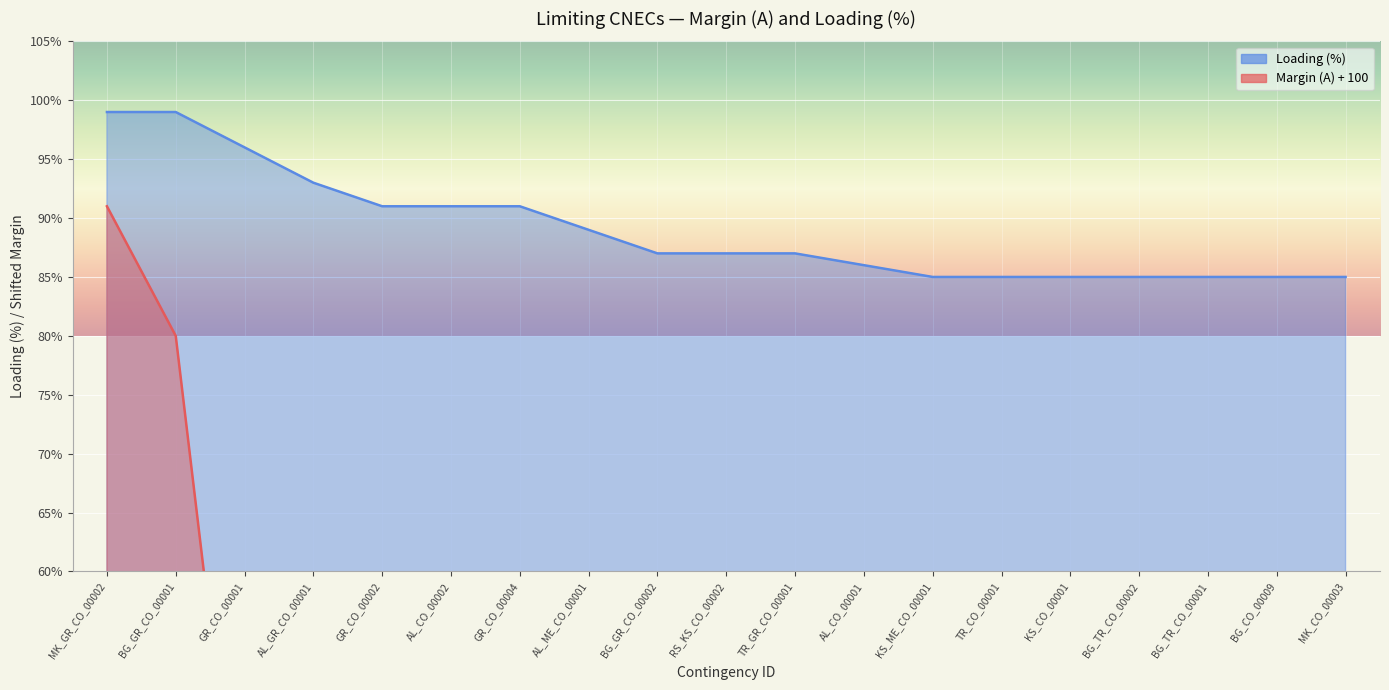

What is the label of the 18th point from the left?

BG_CO_00009